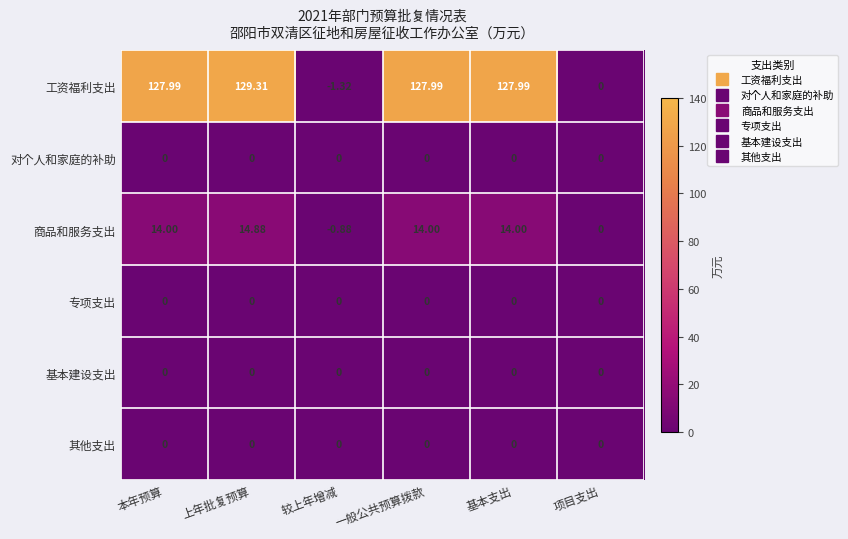

Which series has the largest range (max minus min)?

工资福利支出